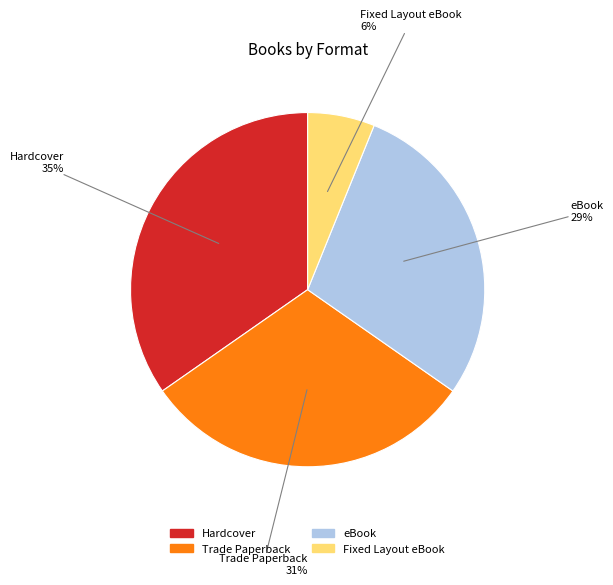

Count the number of slices in the pie.

4